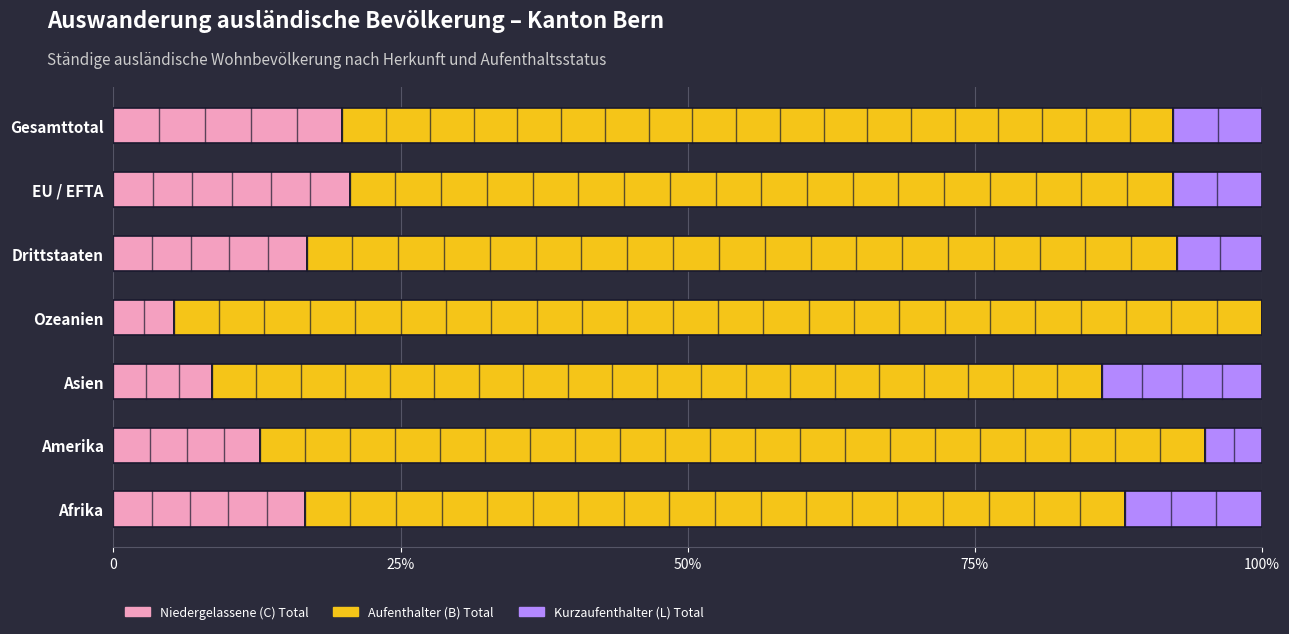

What are all the series names shown in the legend?

Niedergelassene (C) Total, Aufenthalter (B) Total, Kurzaufenthalter (L) Total